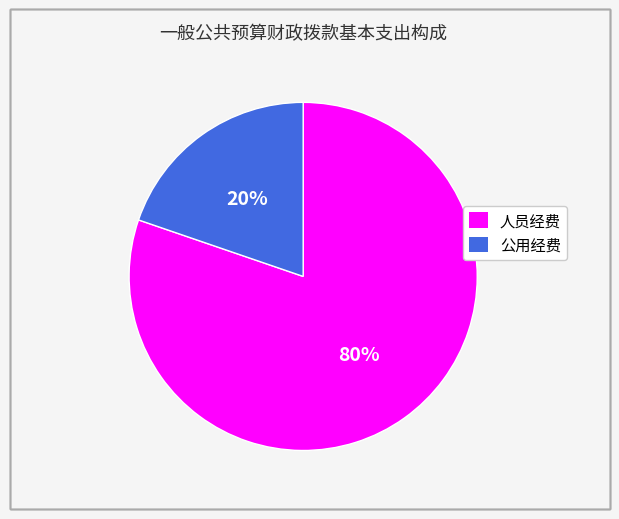

Is it true that 公用经费 is 30% of the pie?

False